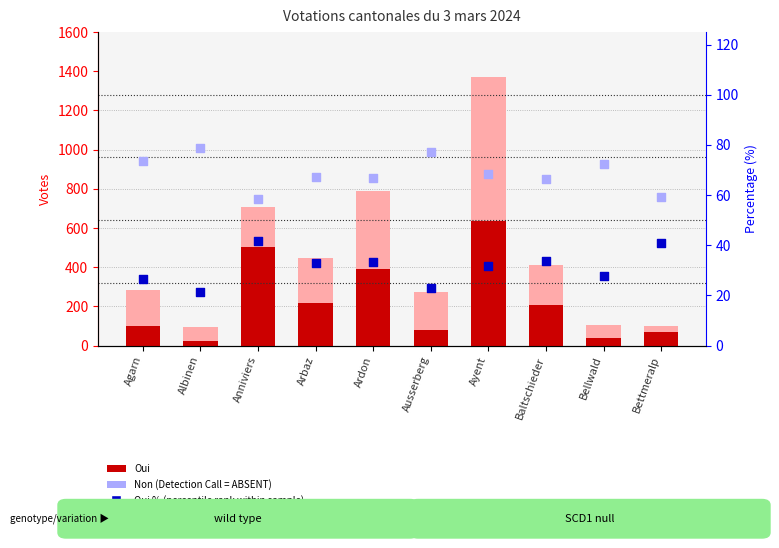

At how many categories does at least one series exceed 1074?

1